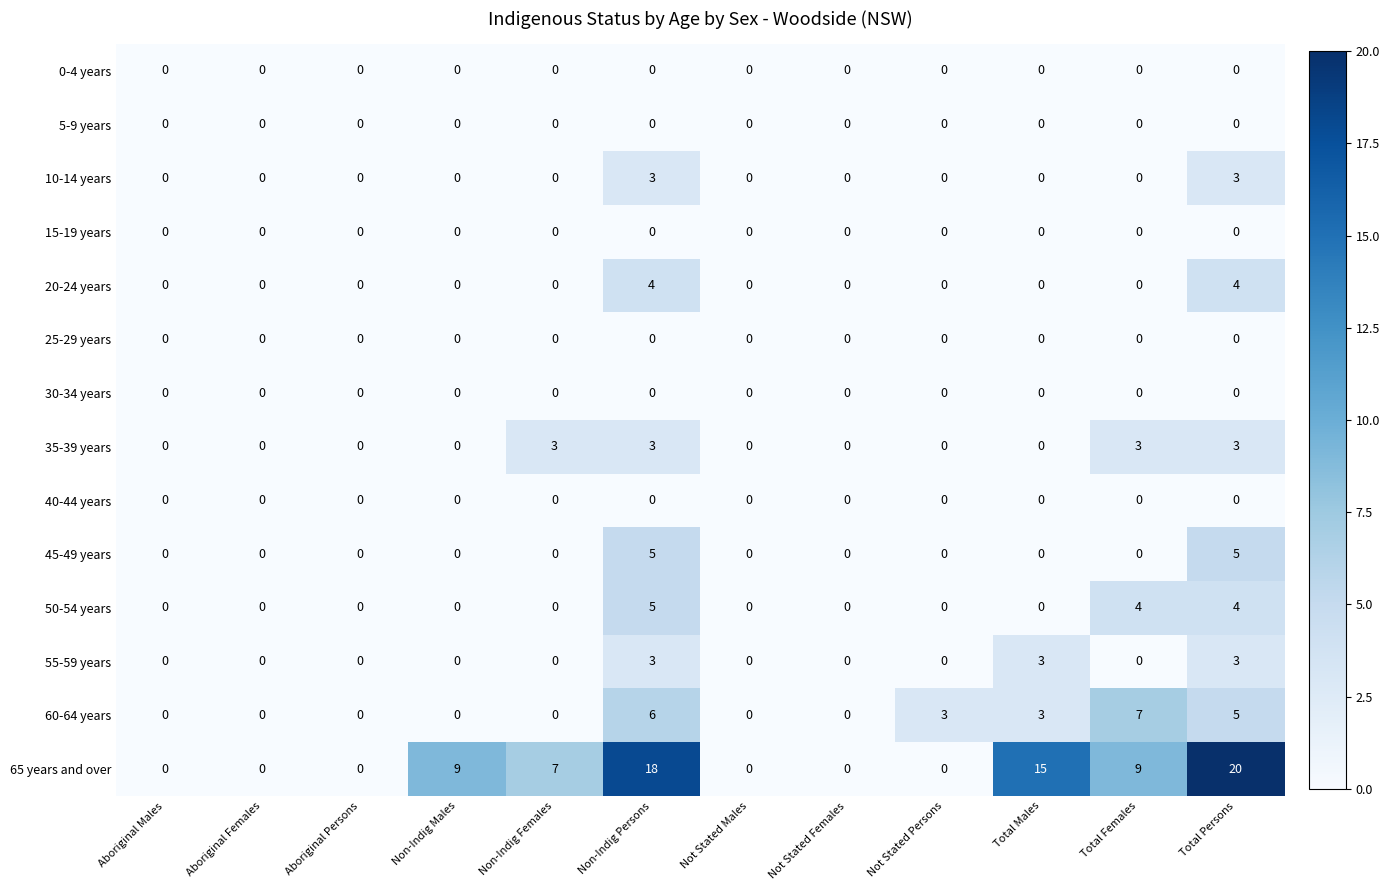

Is it true that 60-64 years equals 0 at Aboriginal Males?

True